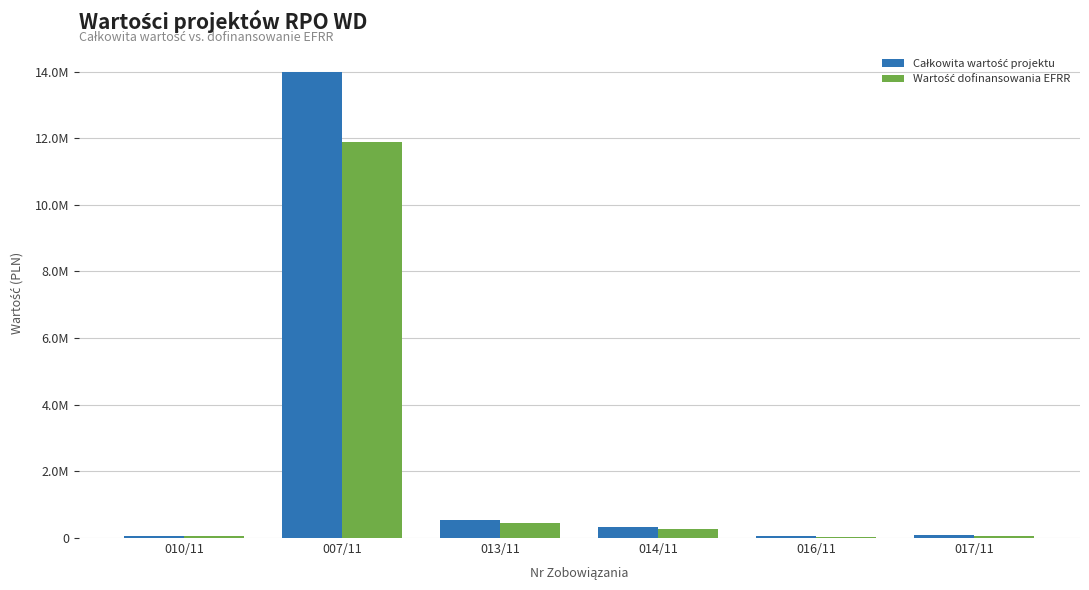

Are the bars horizontal?

No